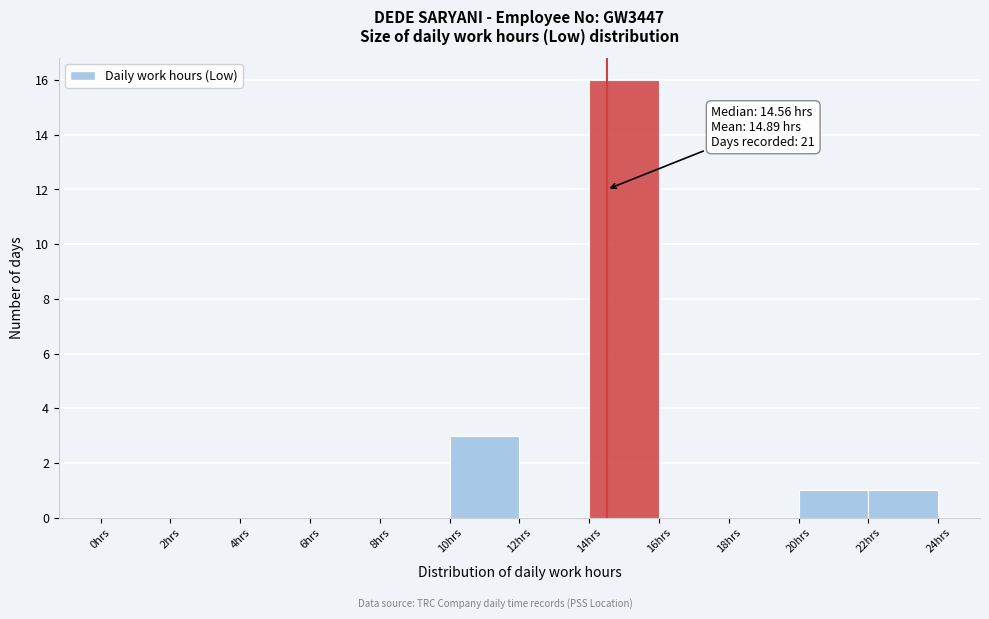

Which range on the x-axis has the tallest bar?

14 to 16